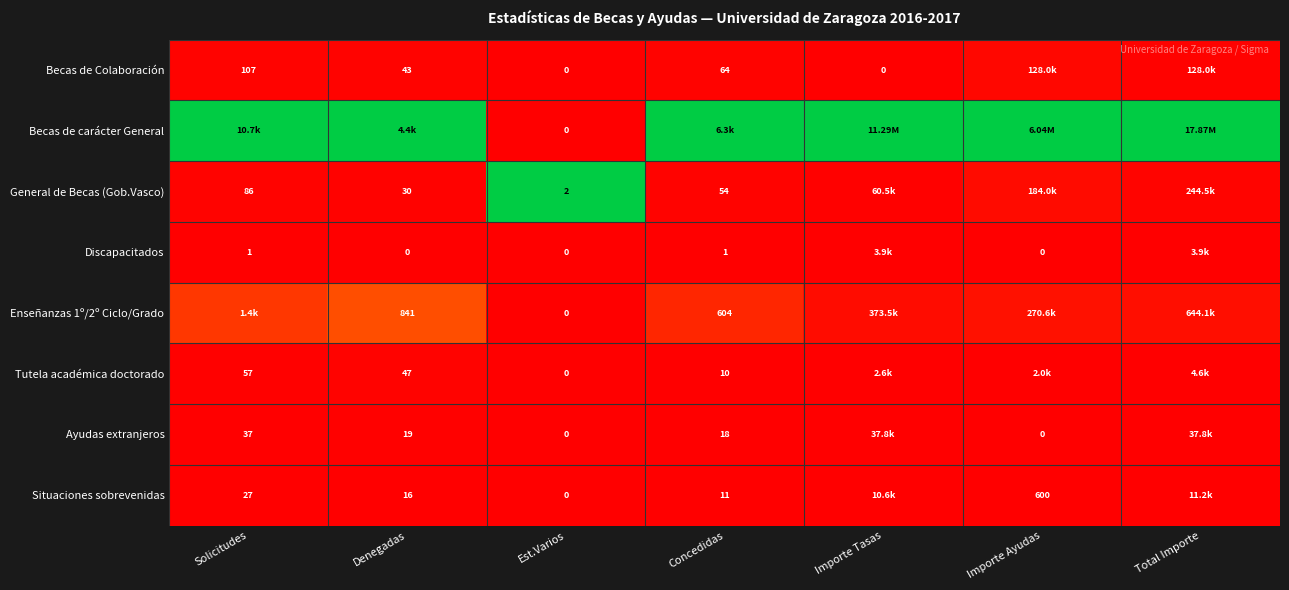

Is the value of Becas de Colaboración at Denegadas greater than the value of General de Becas (Gob.Vasco) at Est.Varios?

Yes